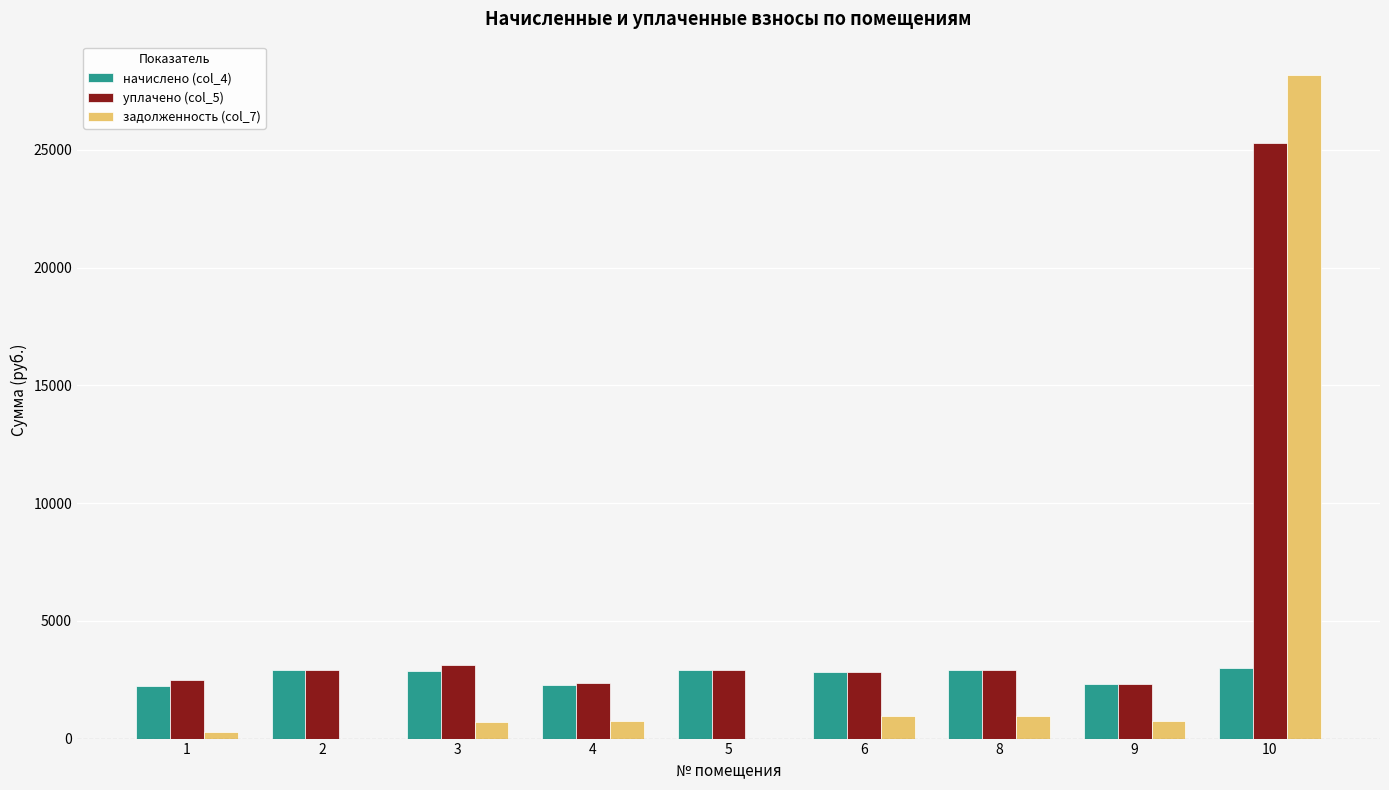

What is the difference between the задолженность (col_7) values at 8 and 6?

4.5